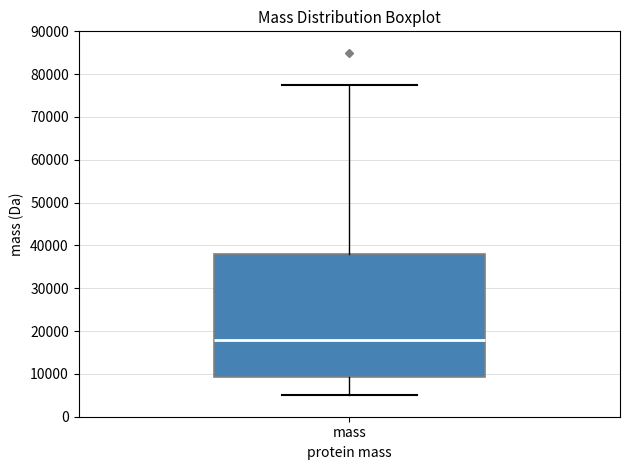

Where is the lower edge of the box for mass on the y-axis? The values are not printed on the chart, so give them approximately, as read against the axis.

9000